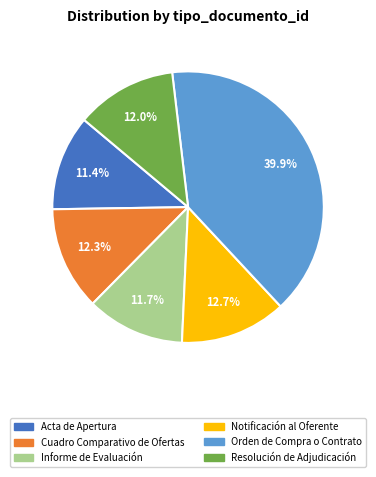

How many slices are in this pie chart?

6